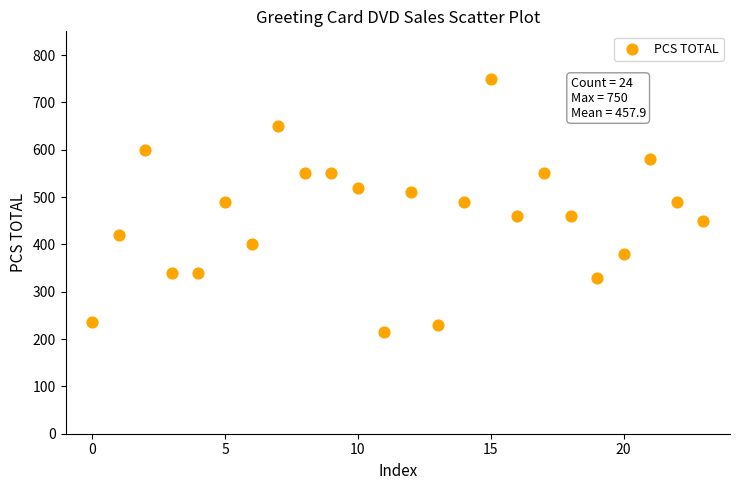

What is the range of Y values (max minus min)?

535